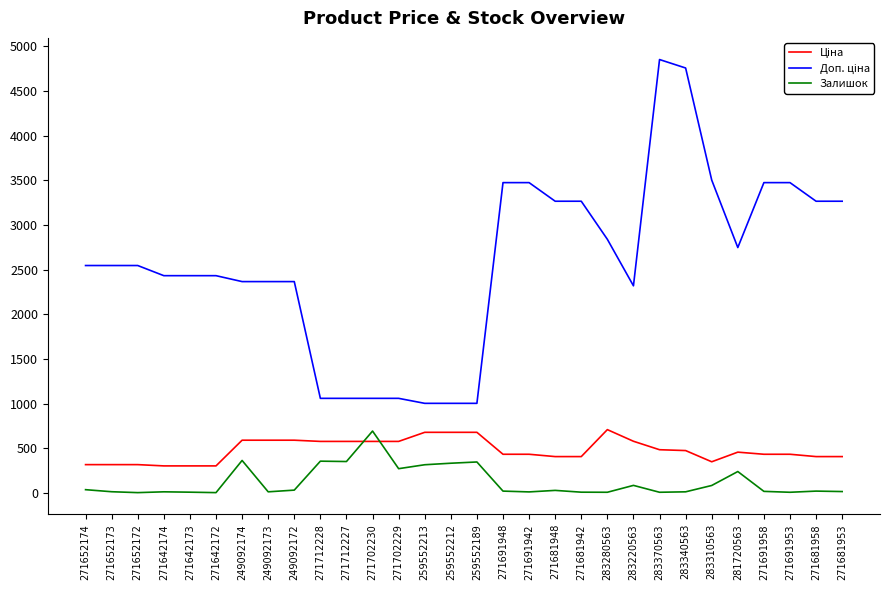

What is the spread (max minus min) of values at 259552213?

687.1